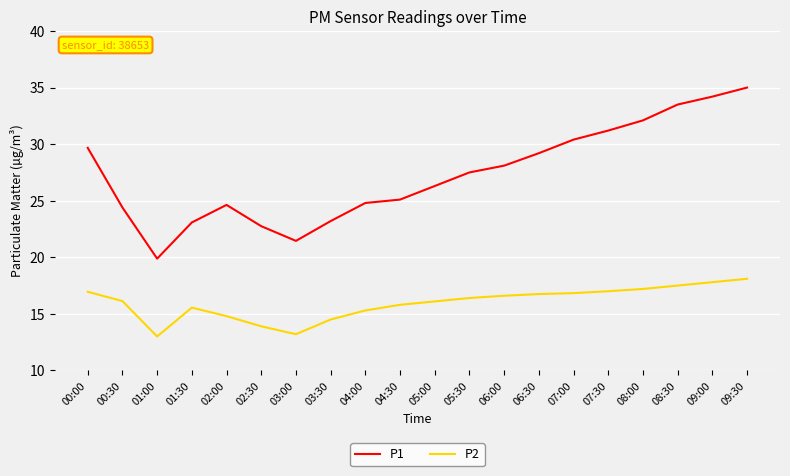

Rank the series at 00:00 from lowest to highest value.

P2, P1